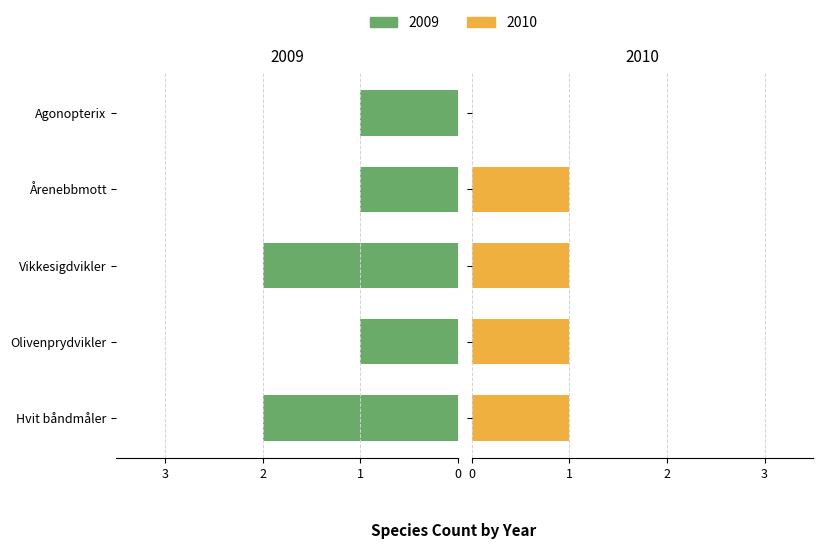

List the series in order of their overall mean, lowest first.

2009, 2010